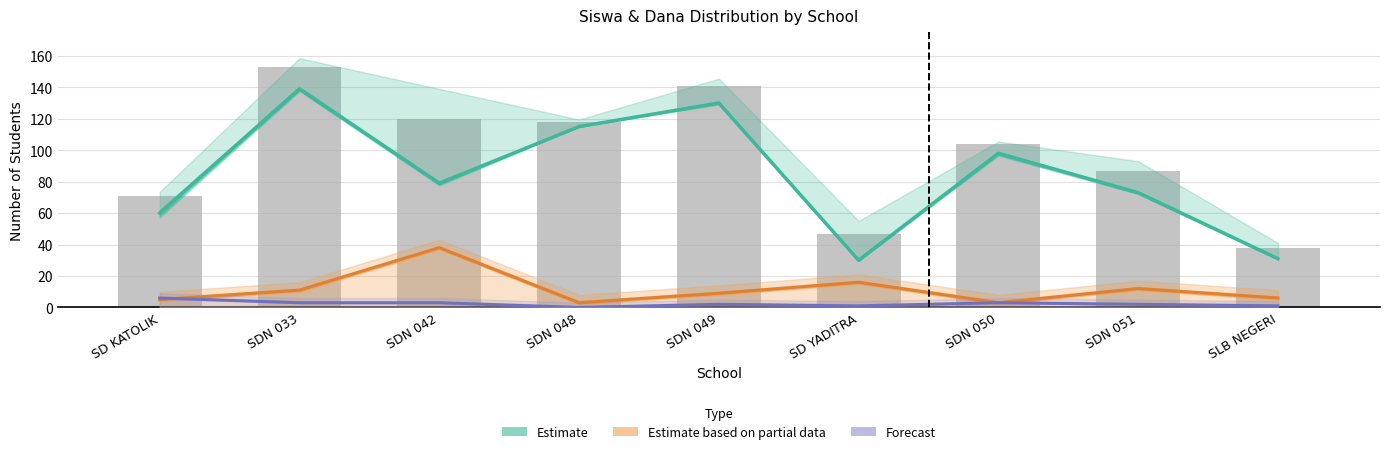

Where does the Estimate based on partial data series first go above 9?

SDN 033